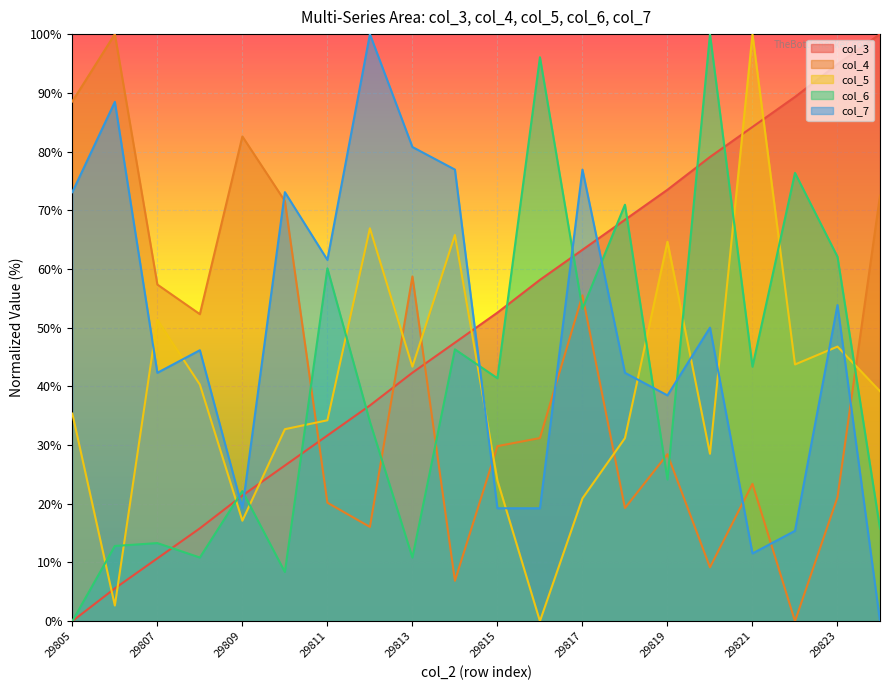

How many lines are shown in the chart?

5